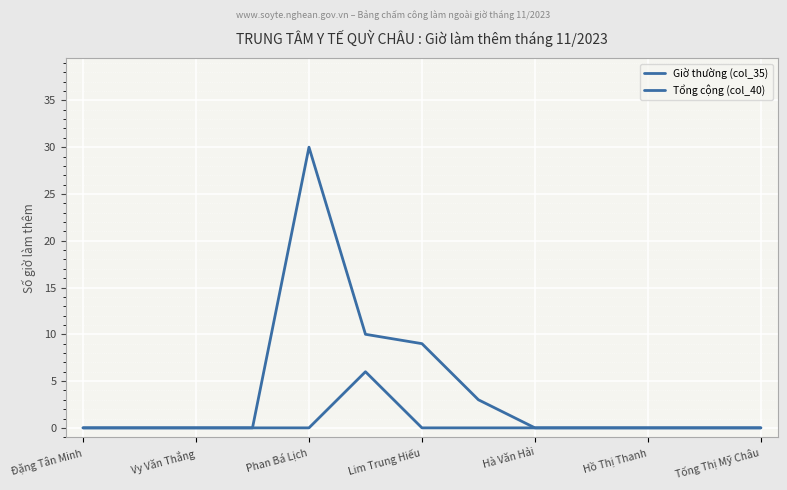

Is this an area chart (filled region under the line)?

No